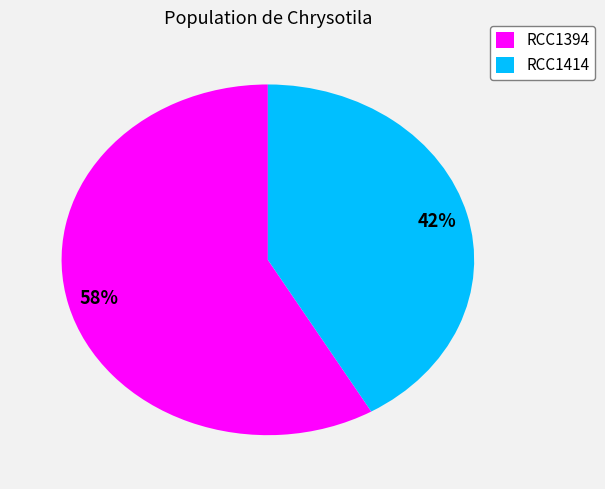

Do RCC1414 and RCC1394 together represent more than half of the pie?

Yes